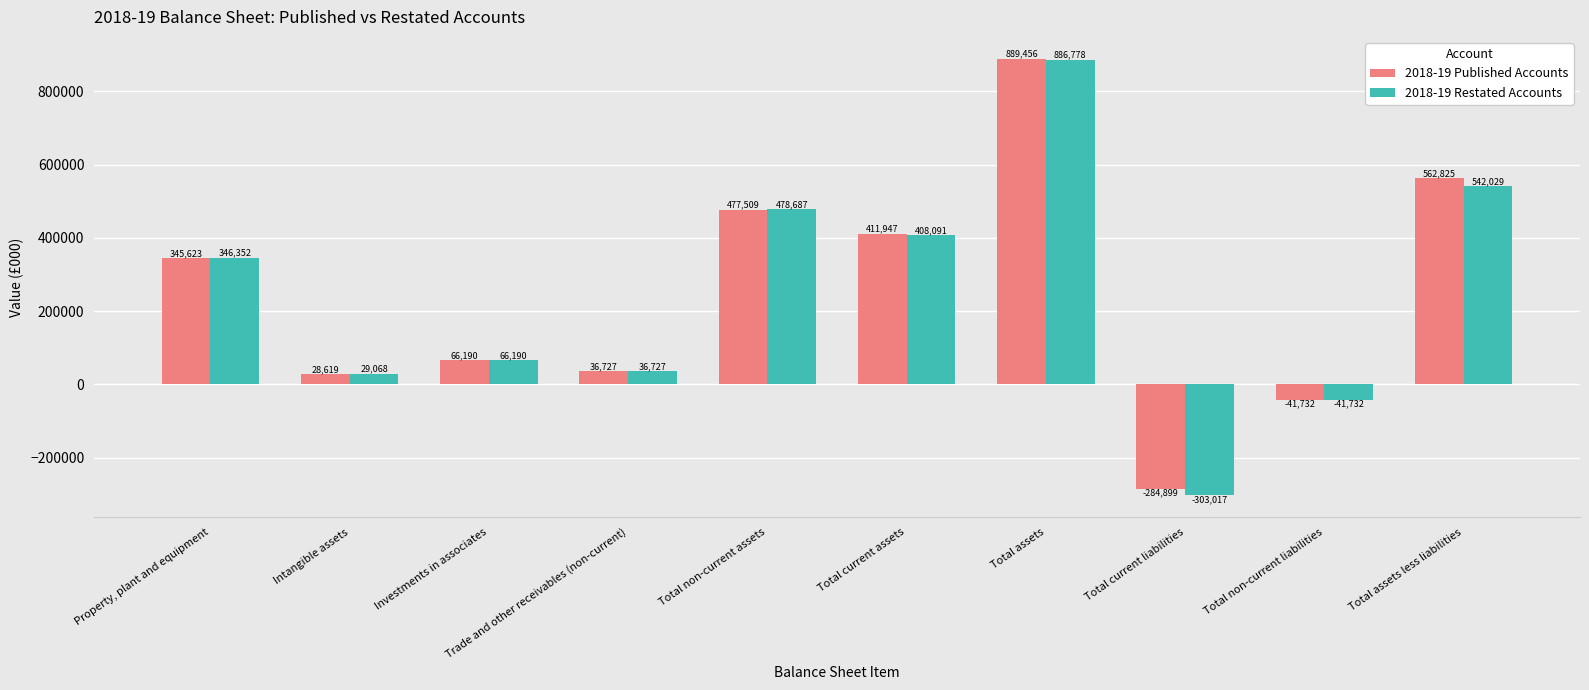

How many data points does each series have?

10